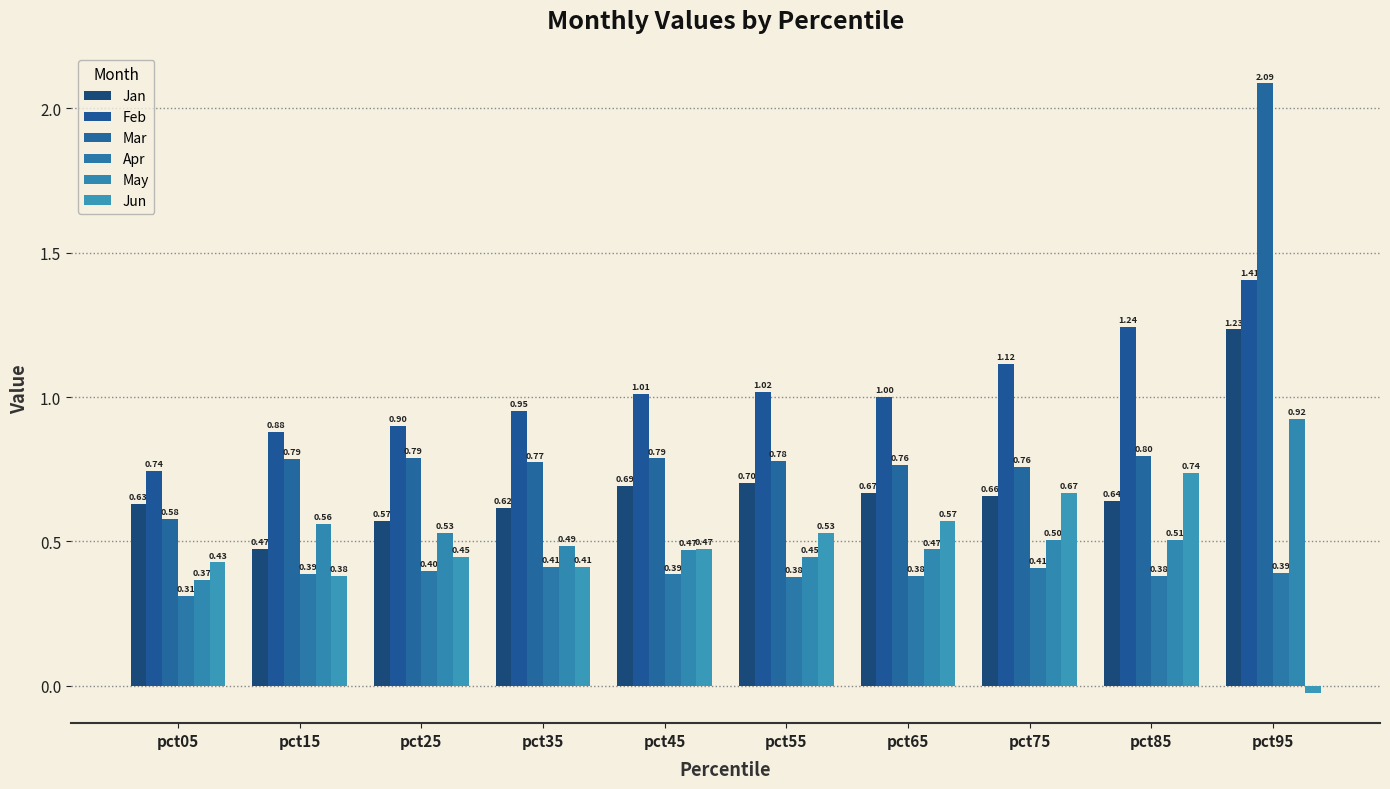

Is it true that Jan equals 0.9 at pct25?

False